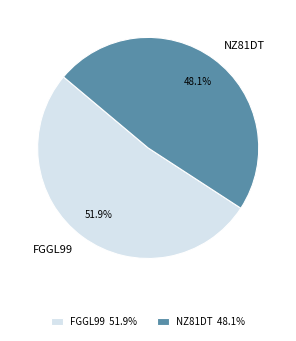

How many segments does this pie chart have?

2